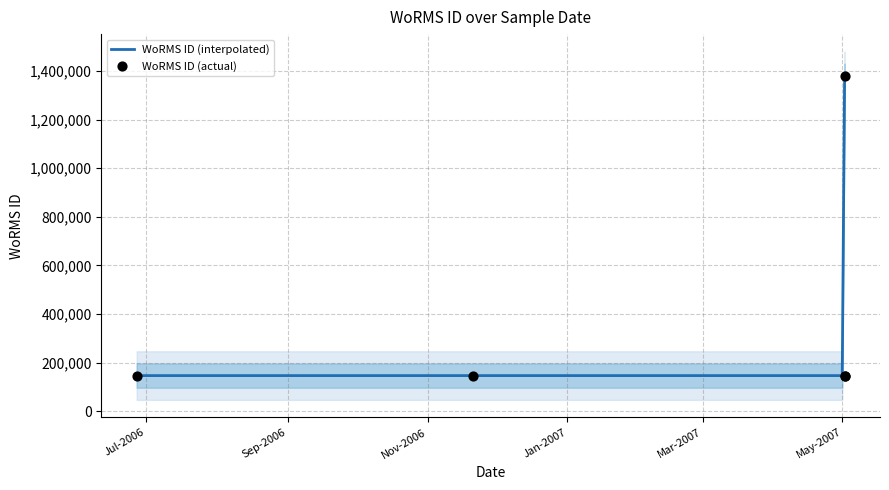

What is the ratio of the value at 02-05-2007 to the value at 02-05-2007?

1.0